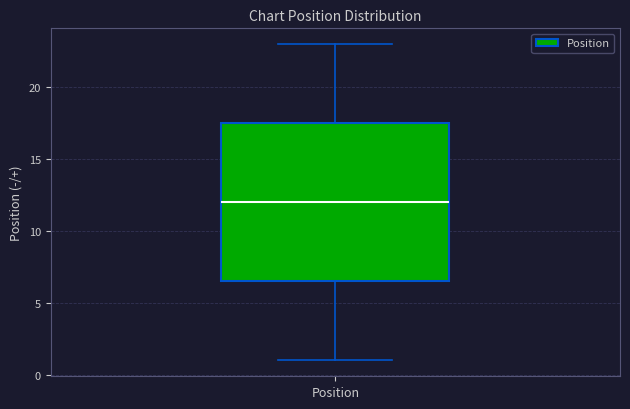

Transcribe this box plot: give where the median line is, the range the box spans, and where the two whiskers end, as read against the y-axis. The values are not printed on the chart, so give them approximately, as read against the axis.

median 12.0, box 6.5 to 17.5, whiskers 1.0 to 23.0